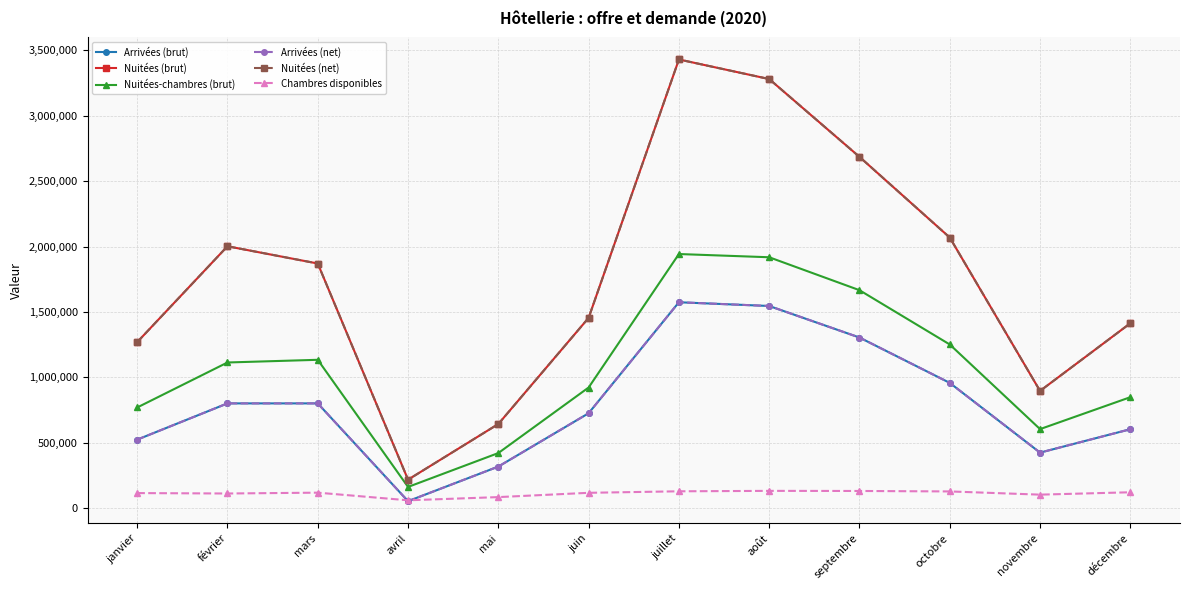

What is the maximum value shown in the chart?

3429514